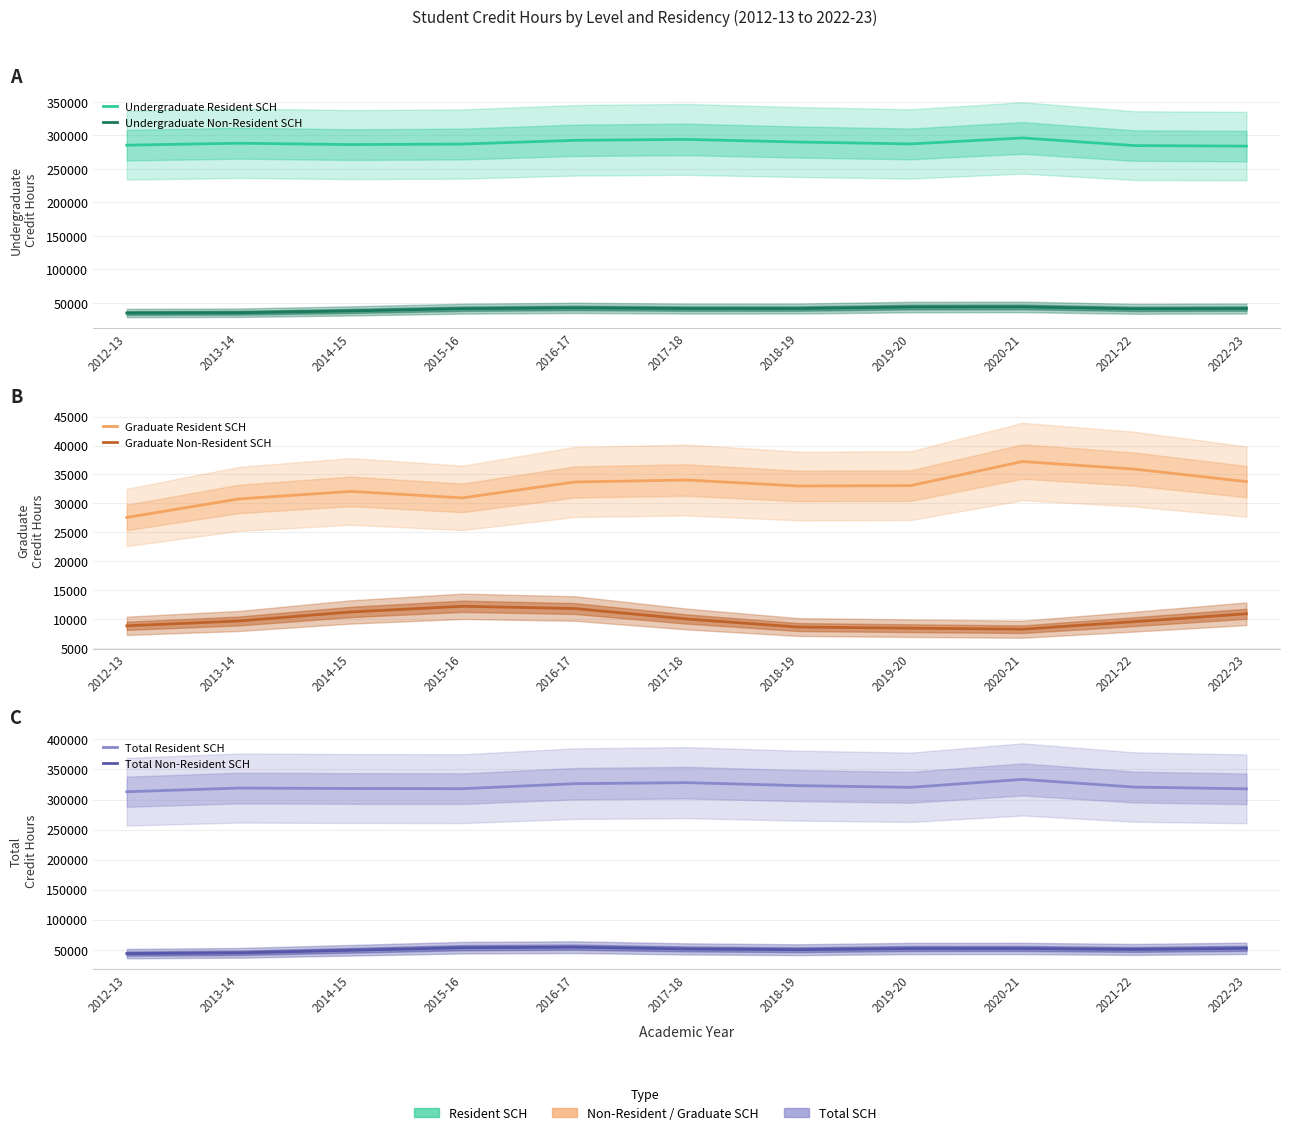

How many lines are shown in the chart?

6